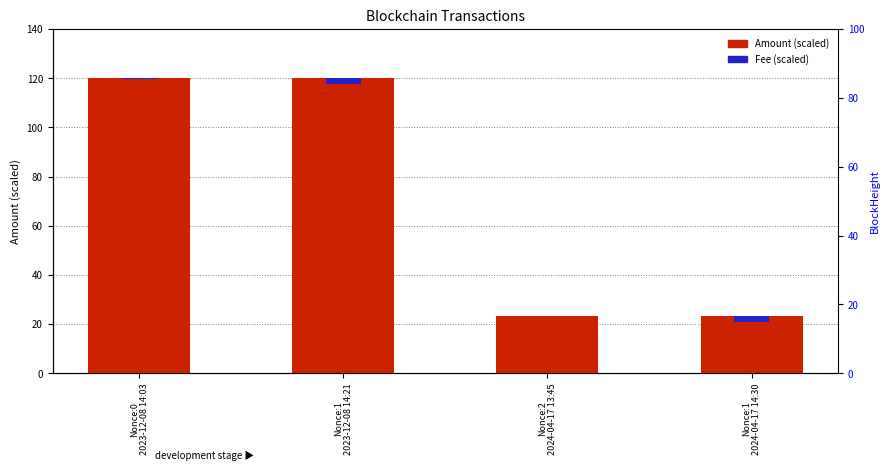

What is the sum of the Fee (scaled) values at Nonce:1
2024-04-17 14:30 and Nonce:1
2023-12-08 14:21?

4.8